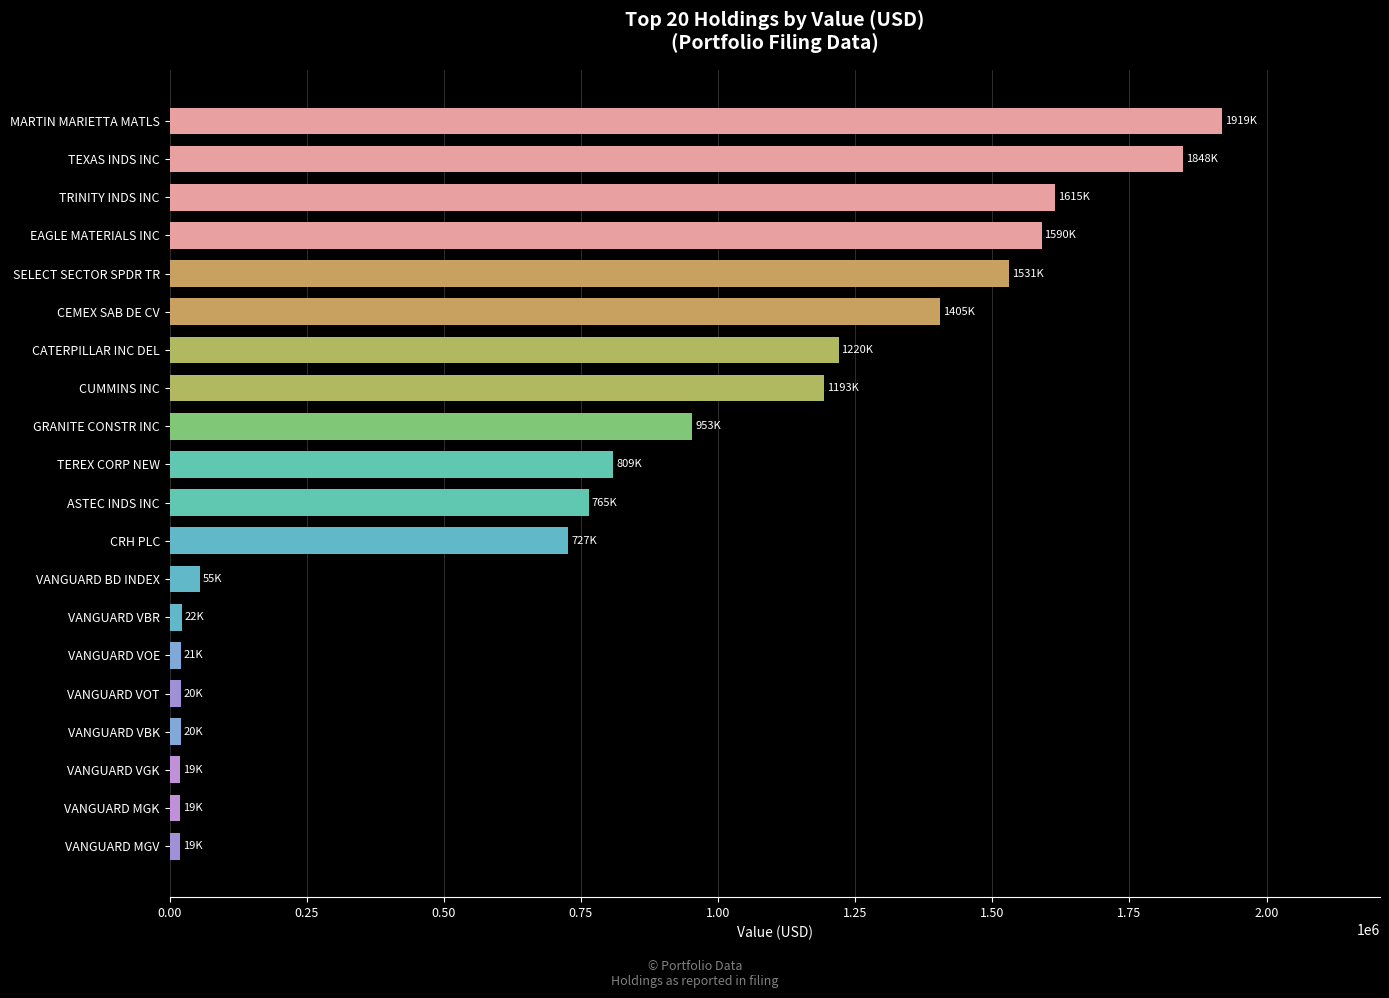

At which category does the chart reach its peak across all series?

MARTIN MARIETTA MATLS